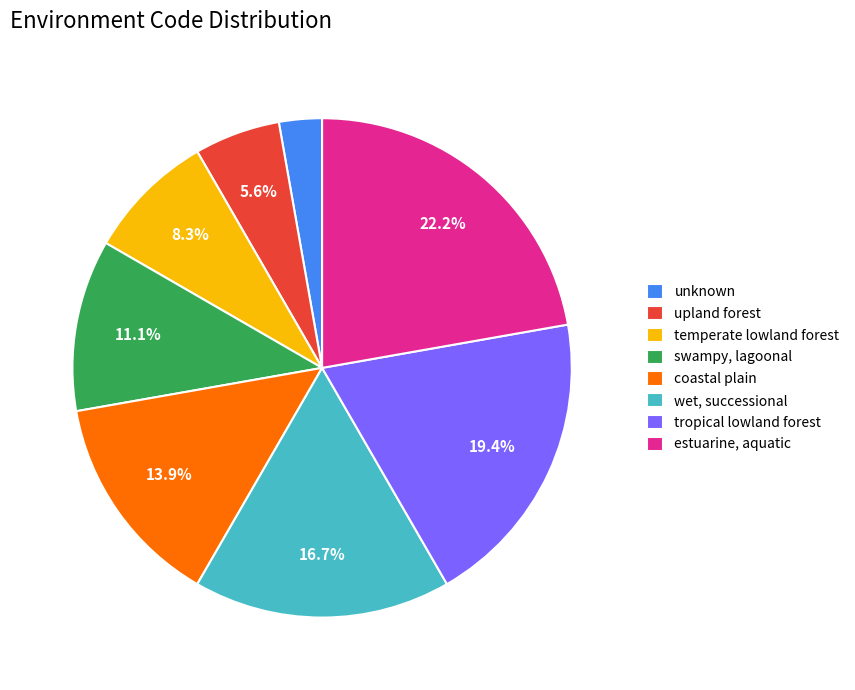

Which has a higher value, tropical lowland forest or wet, successional?

tropical lowland forest